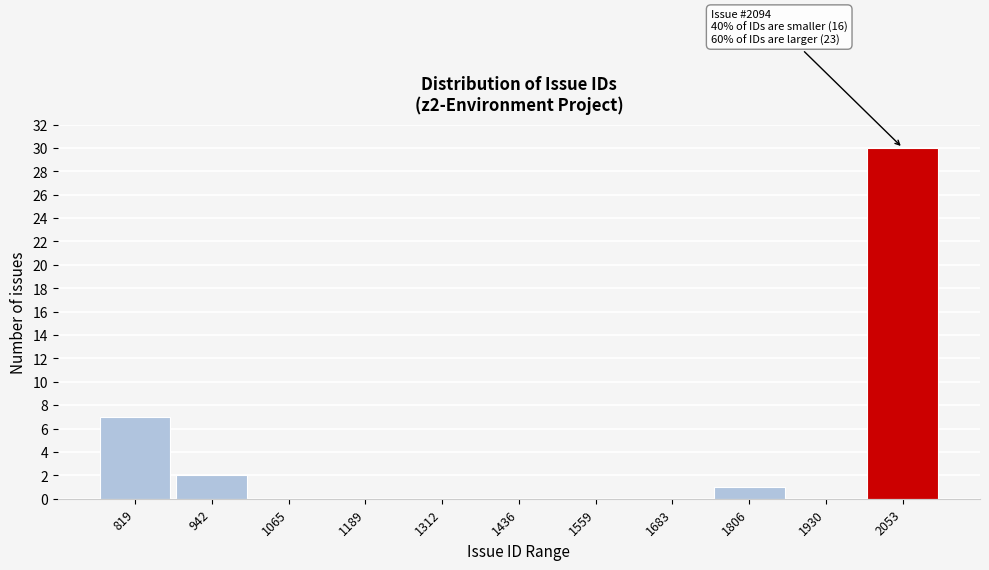

Reading right to left, what are all the values shown in this chart?

2053=30	1930=0	1806=1	1683=0	1559=0	1436=0	1312=0	1189=0	1065=0	942=2	819=7